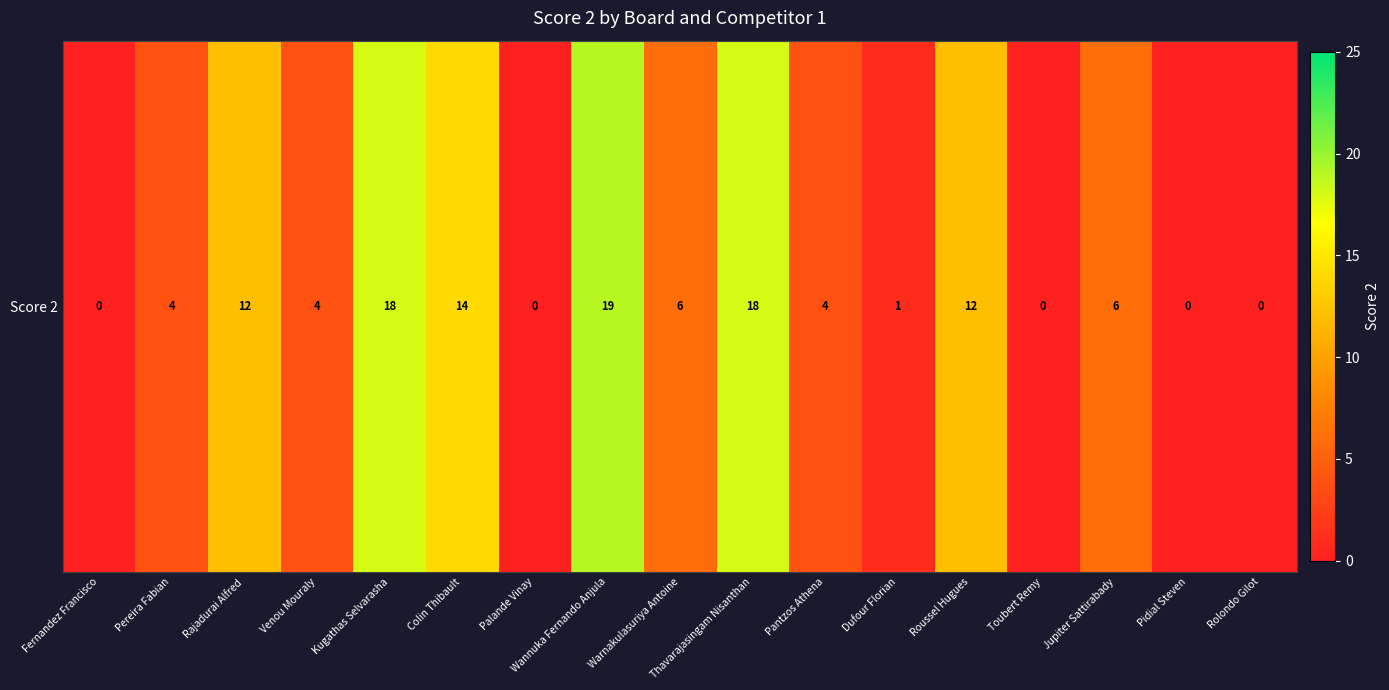

The chart shows a value of 18 at Roussel Hugues. True or false?

False